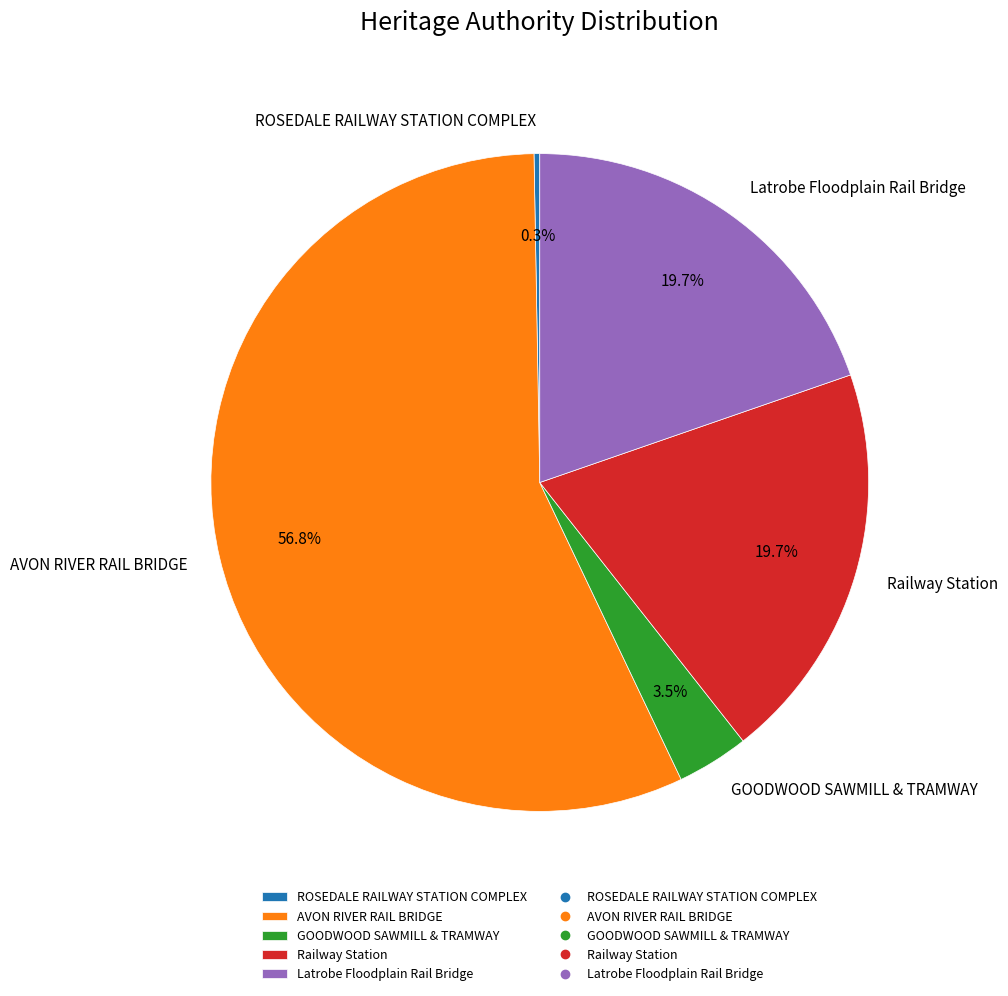

To the nearest percent, what portion does AVON RIVER RAIL BRIDGE represent?

57%